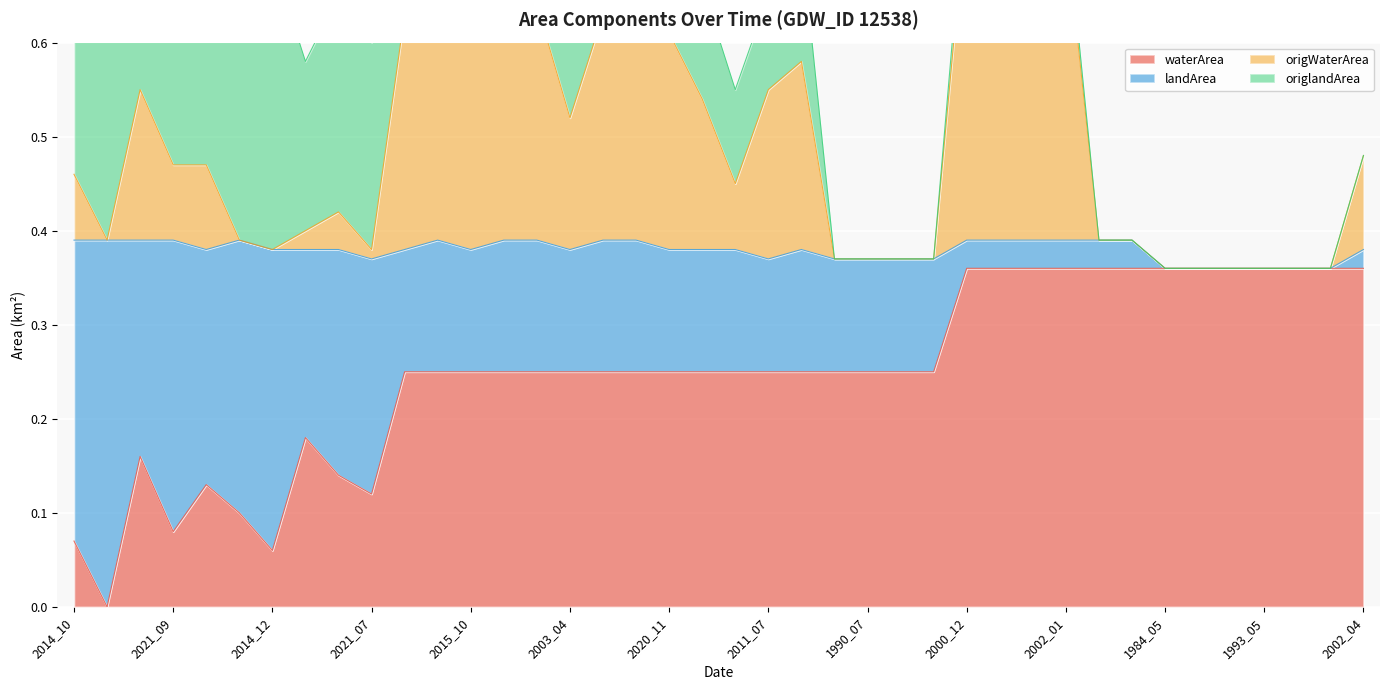

Which series has the largest range (max minus min)?

origWaterArea